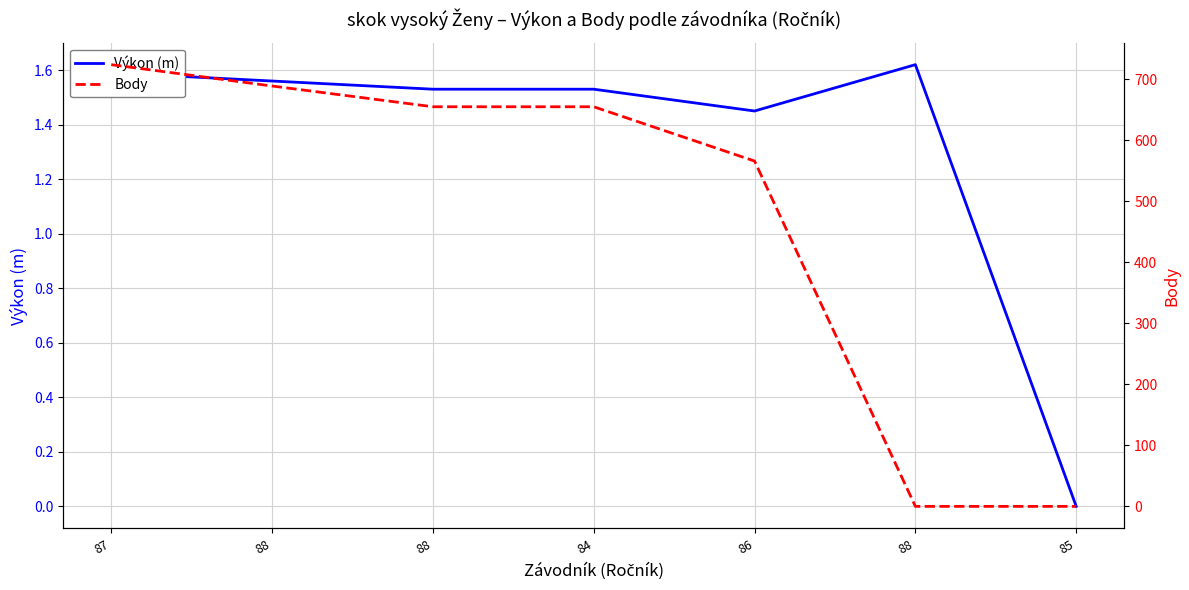

How many positive values does the Výkon (m) series have?

6